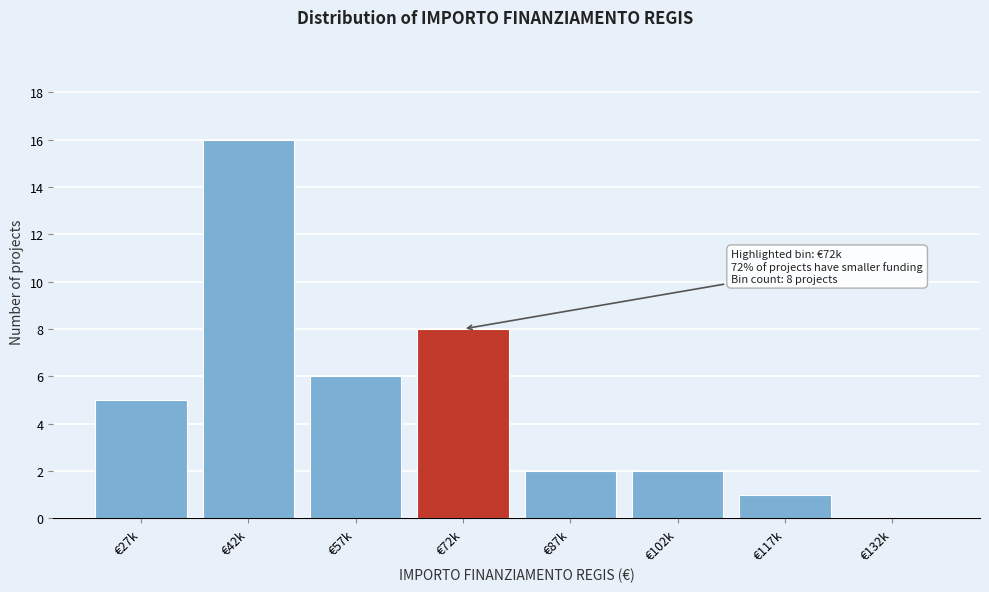

Reading left to right, what are all the values shown in this chart?

€27k=5	€42k=16	€57k=6	€72k=8	€87k=2	€102k=2	€117k=1	€132k=0